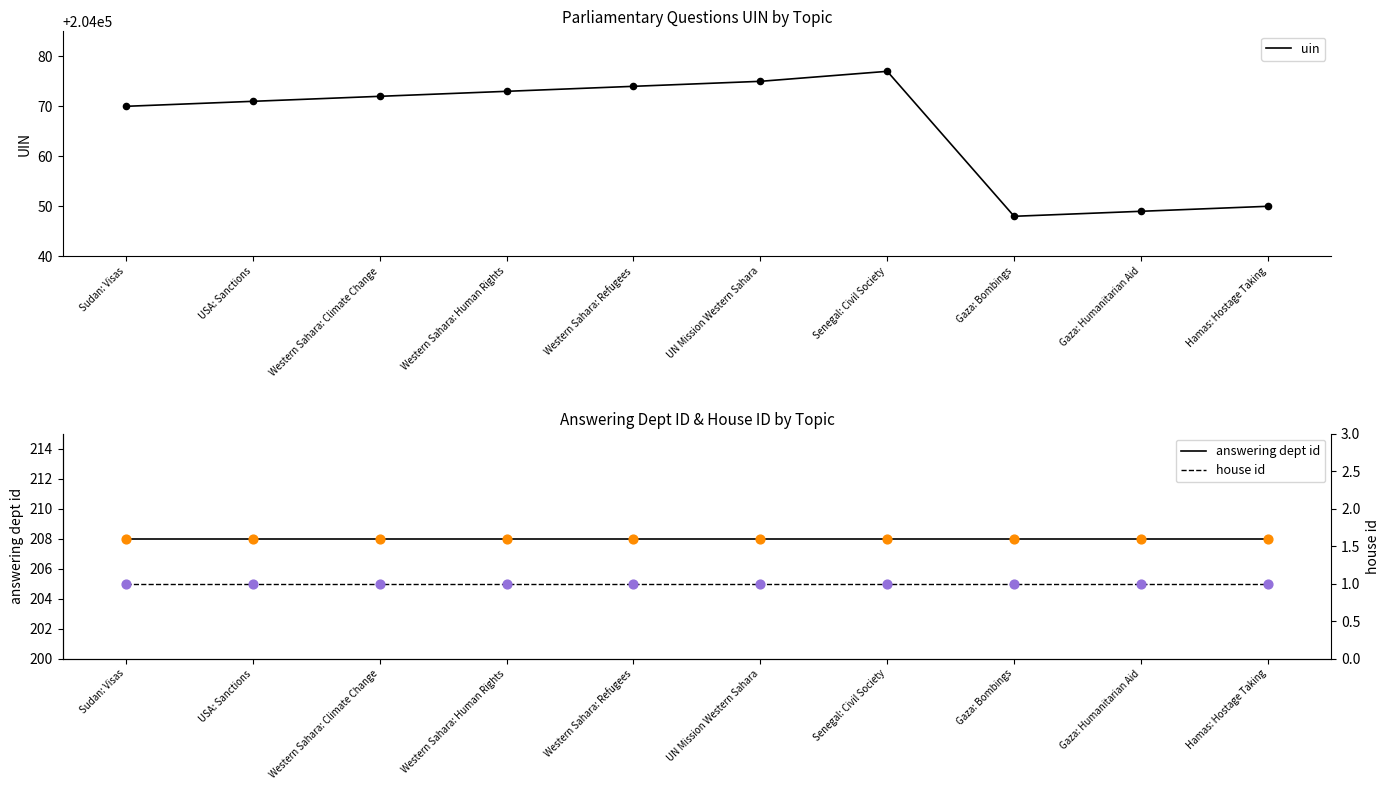

What are all the series names shown in the legend?

uin, answering dept id, house id